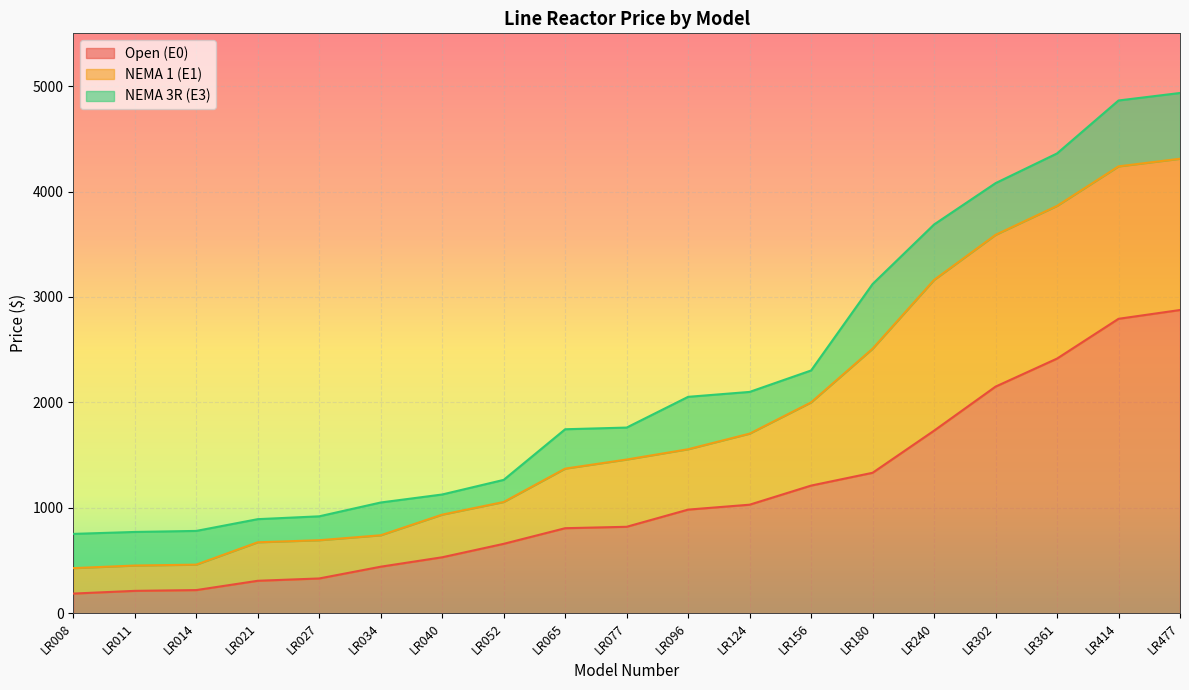

Rank the series at LR014 from highest to lowest value.

NEMA 3R (E3), NEMA 1 (E1), Open (E0)